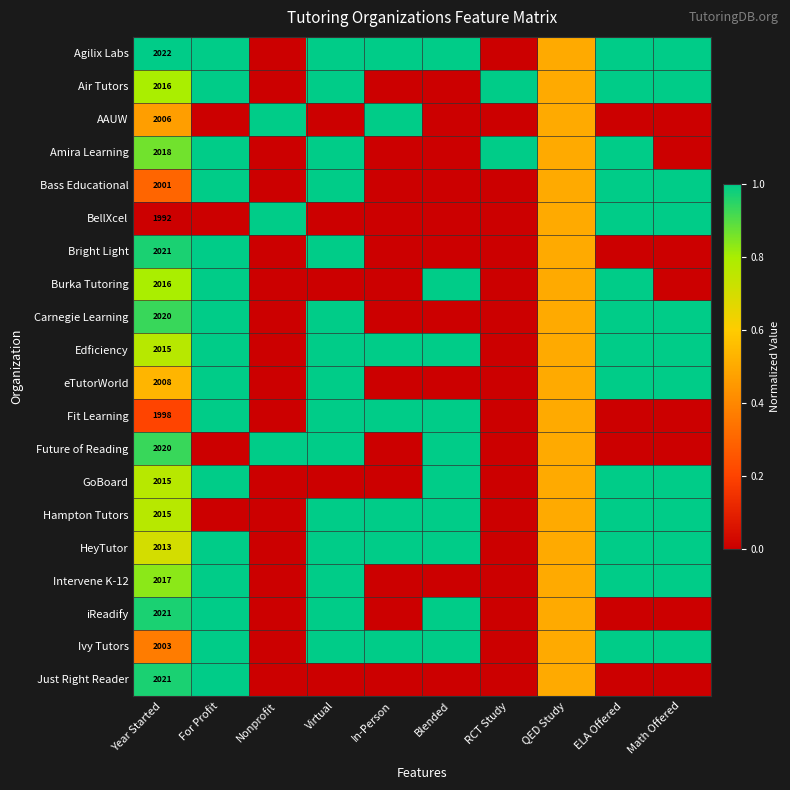

What is the difference between the highest and lowest values at Year Started?

30.0